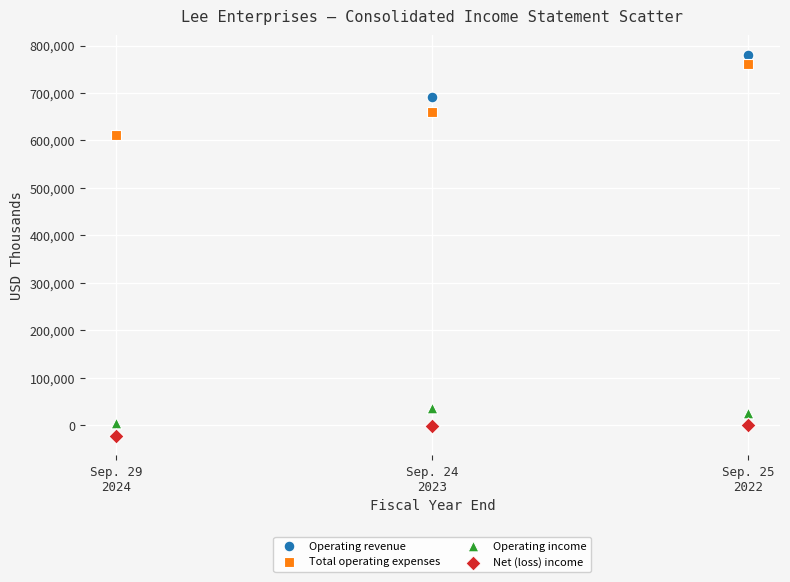

Which series reaches the maximum Y coordinate?

Operating revenue